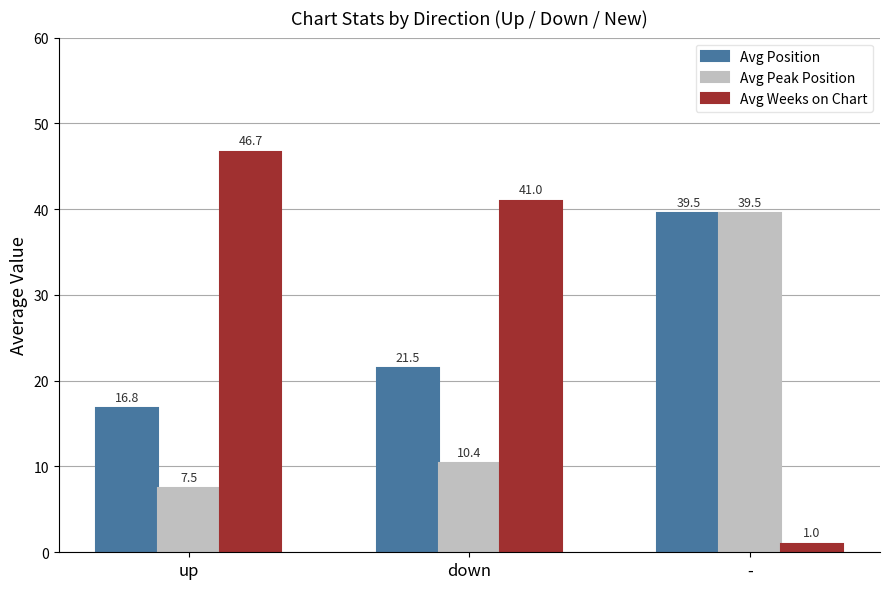

At which label does Avg Position first exceed 21?

down